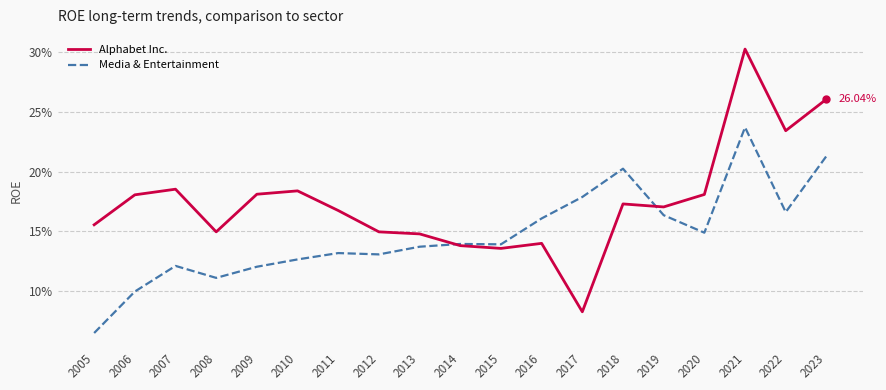

List the series in order of their peak value, highest first.

Alphabet Inc., Media & Entertainment